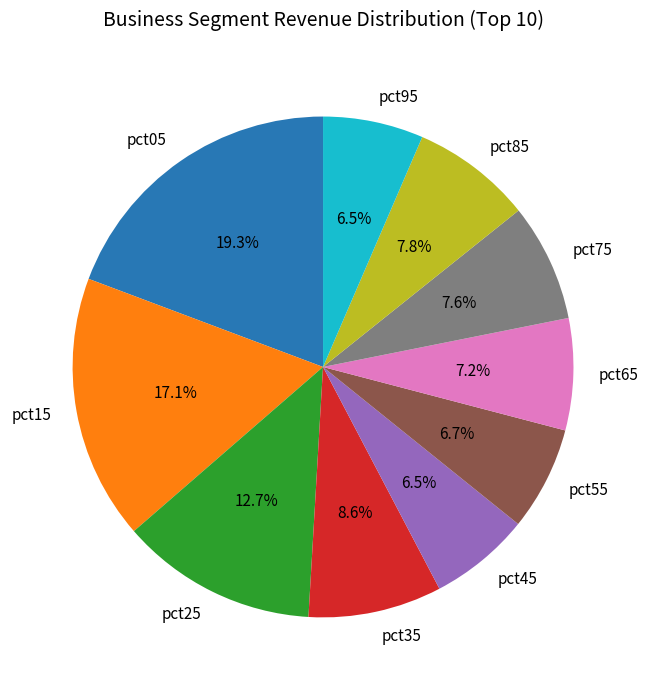

Do pct15 and pct45 together represent more than half of the pie?

No